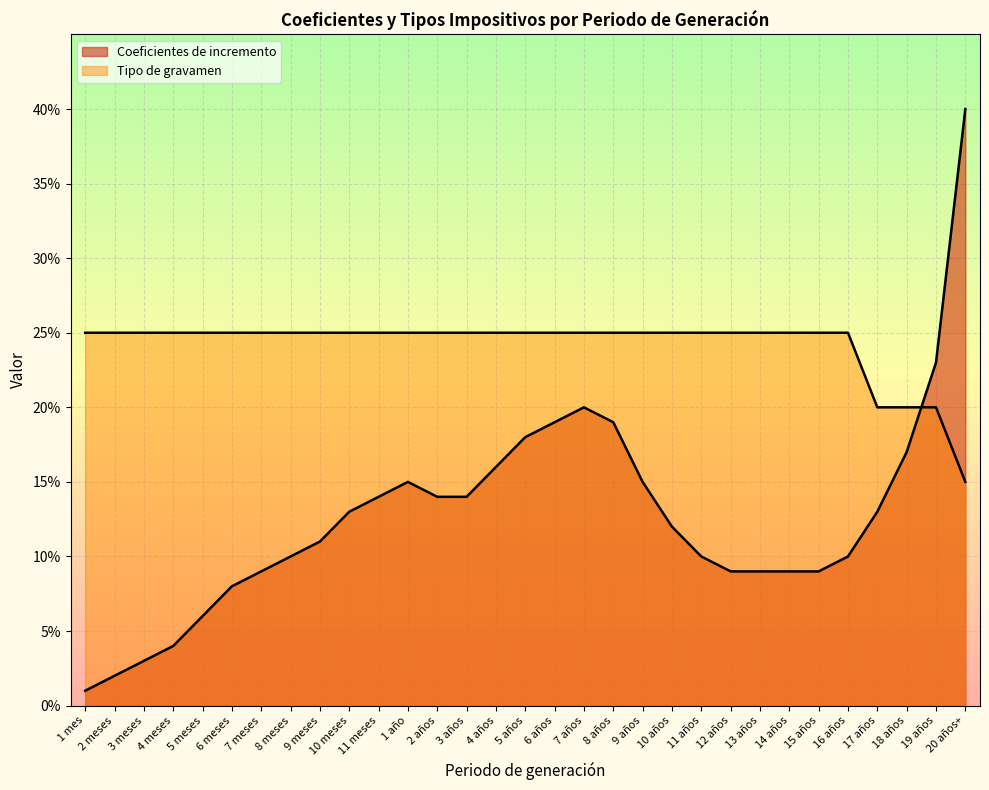

The Coeficientes de incremento series shows 0.1 at 14 años. True or false?

False